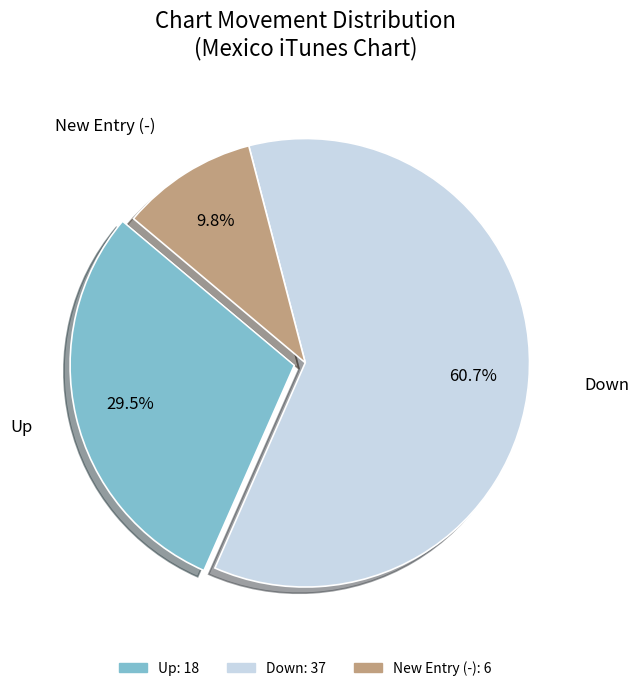

Is there a majority slice in this chart?

Yes